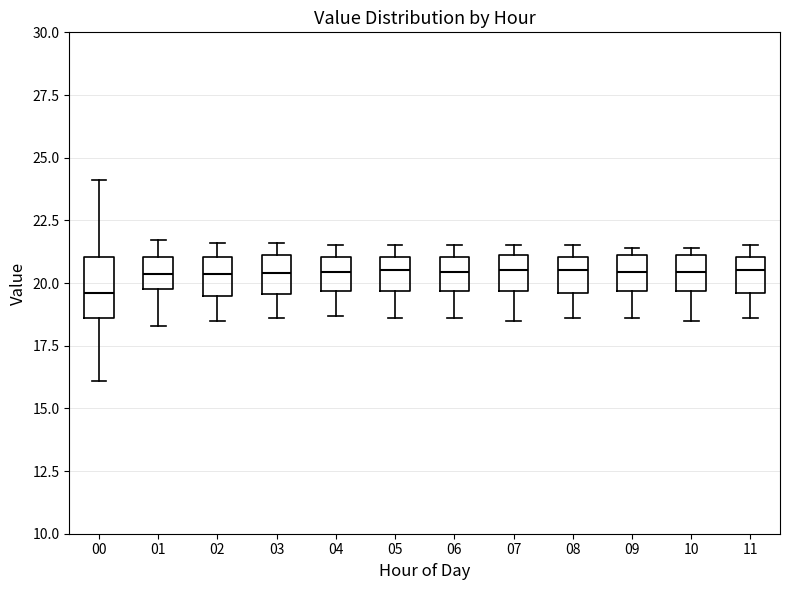

Comparing the boxes themselves (not the whiskers), which one is the tallest?

00